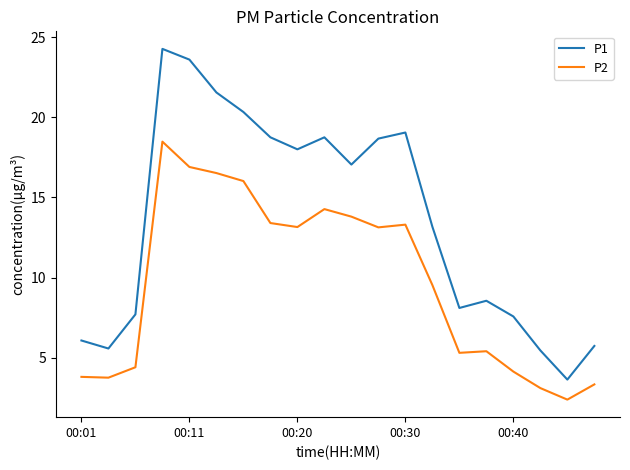

What is the maximum value shown in the chart?

24.3